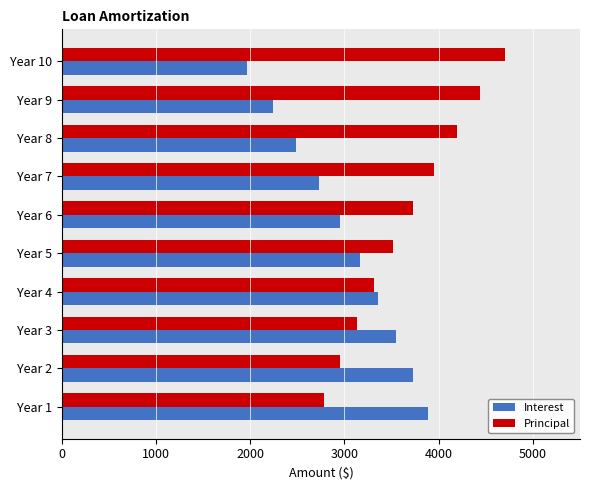

Which series has the largest total across all categories?

Principal